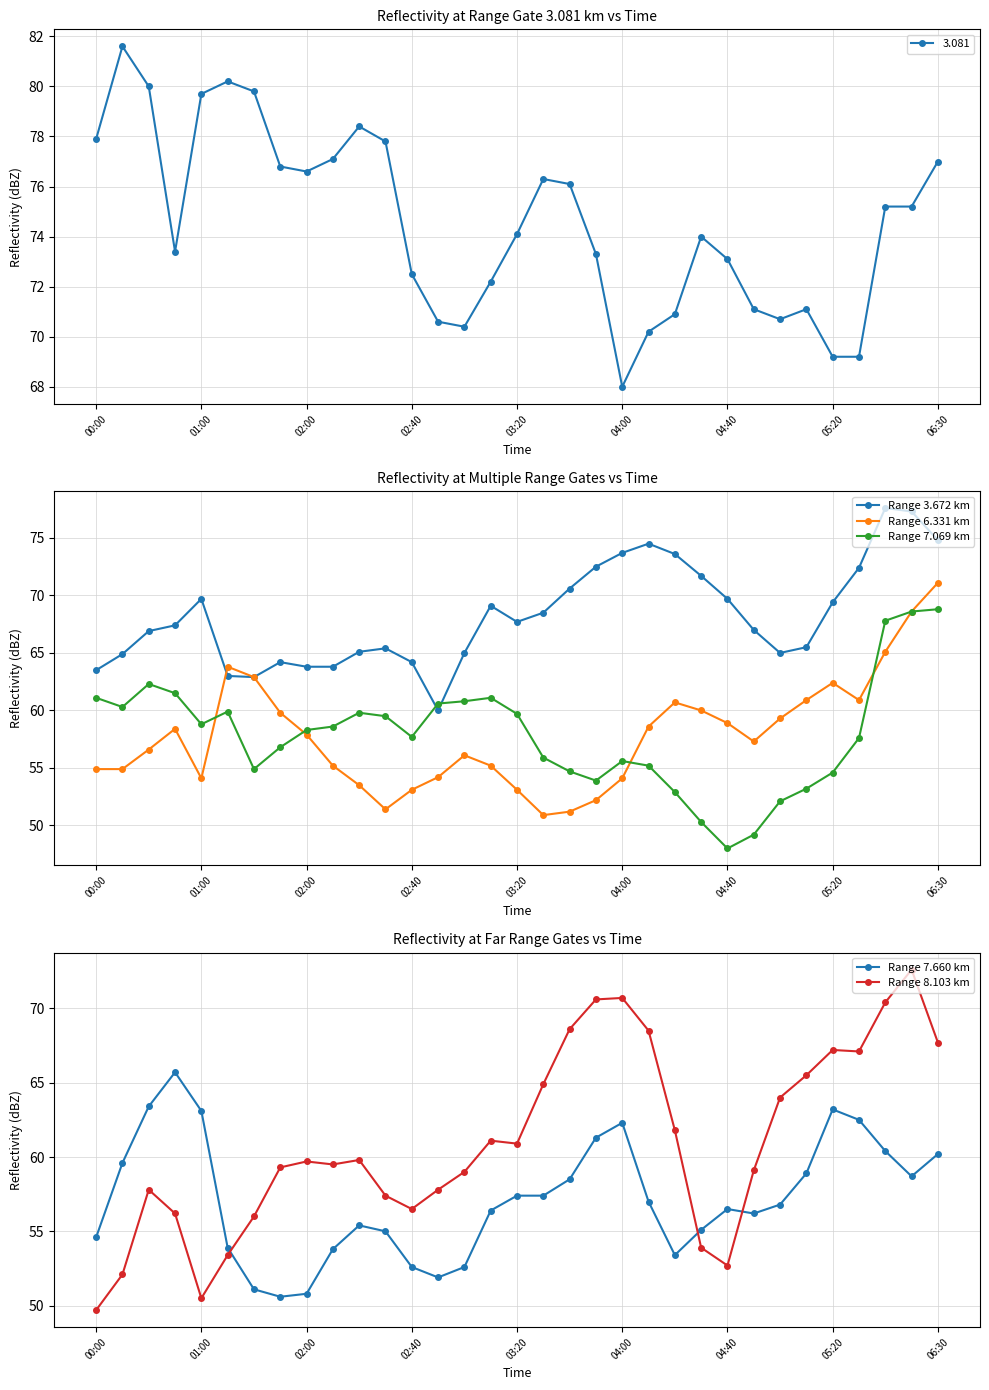

How many values in the Range 3.672 km series exceed 67?

17